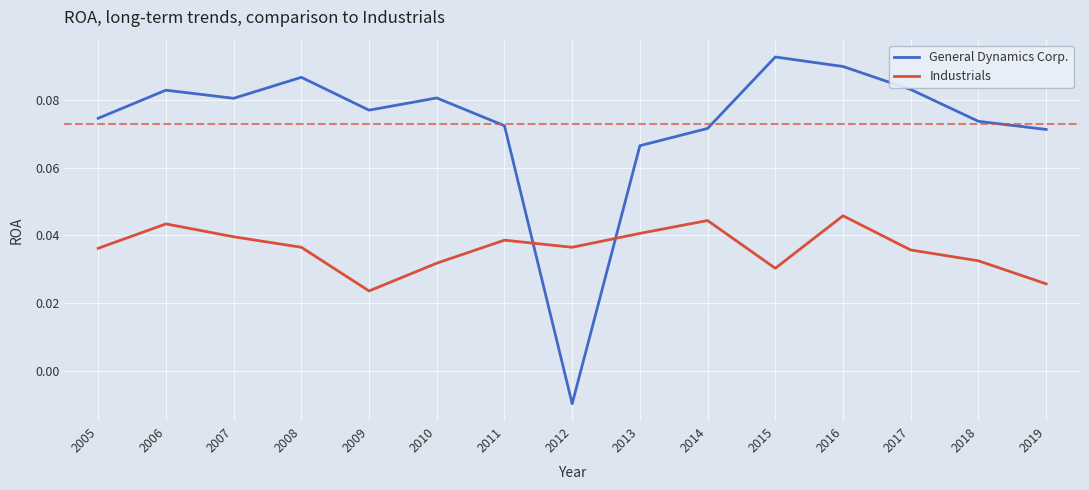

Rank the series by their maximum value, from lowest to highest.

Industrials, General Dynamics Corp.